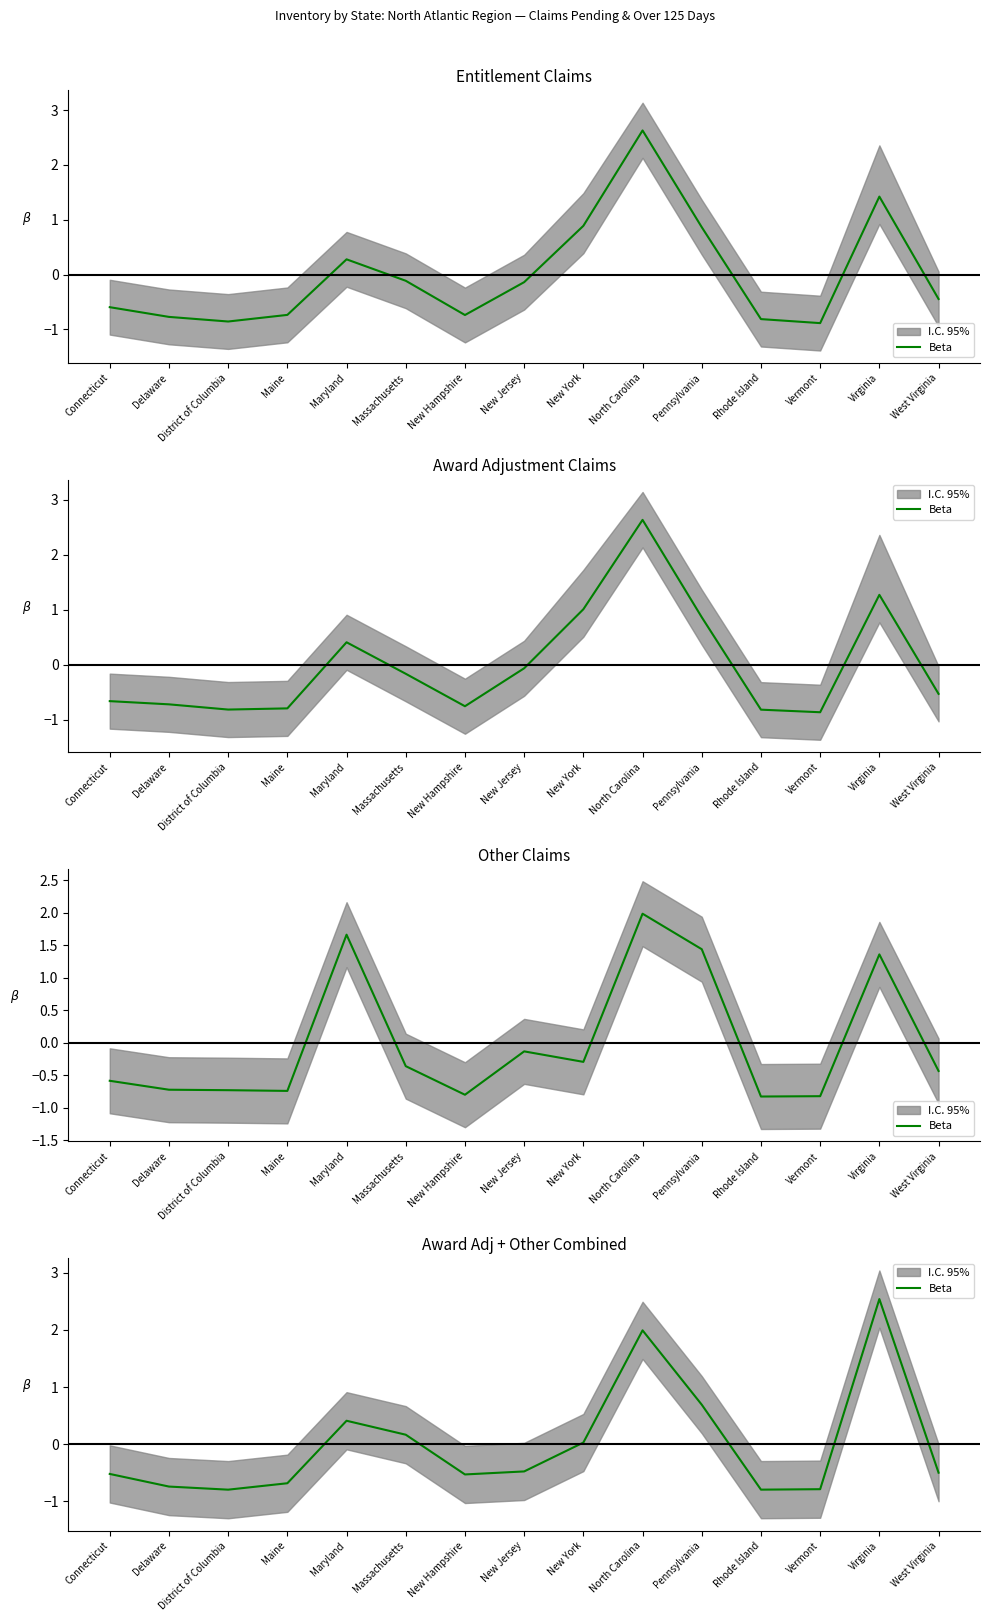

Count the number of categories in the chart.

15